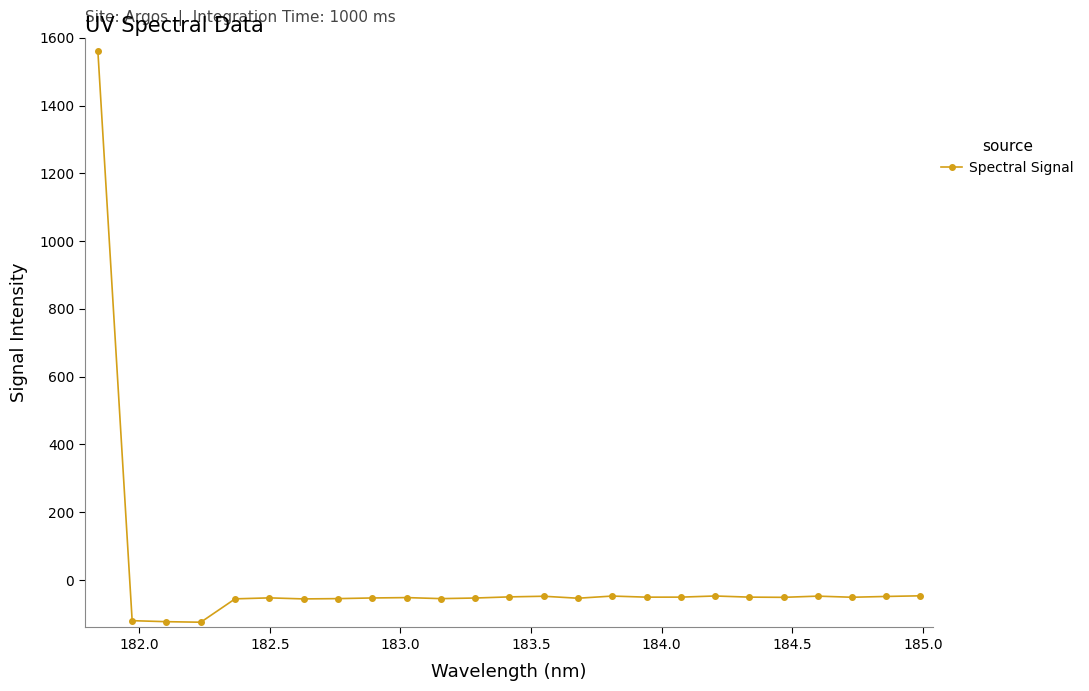

What is the value of the 5th point from the left?

-55.6